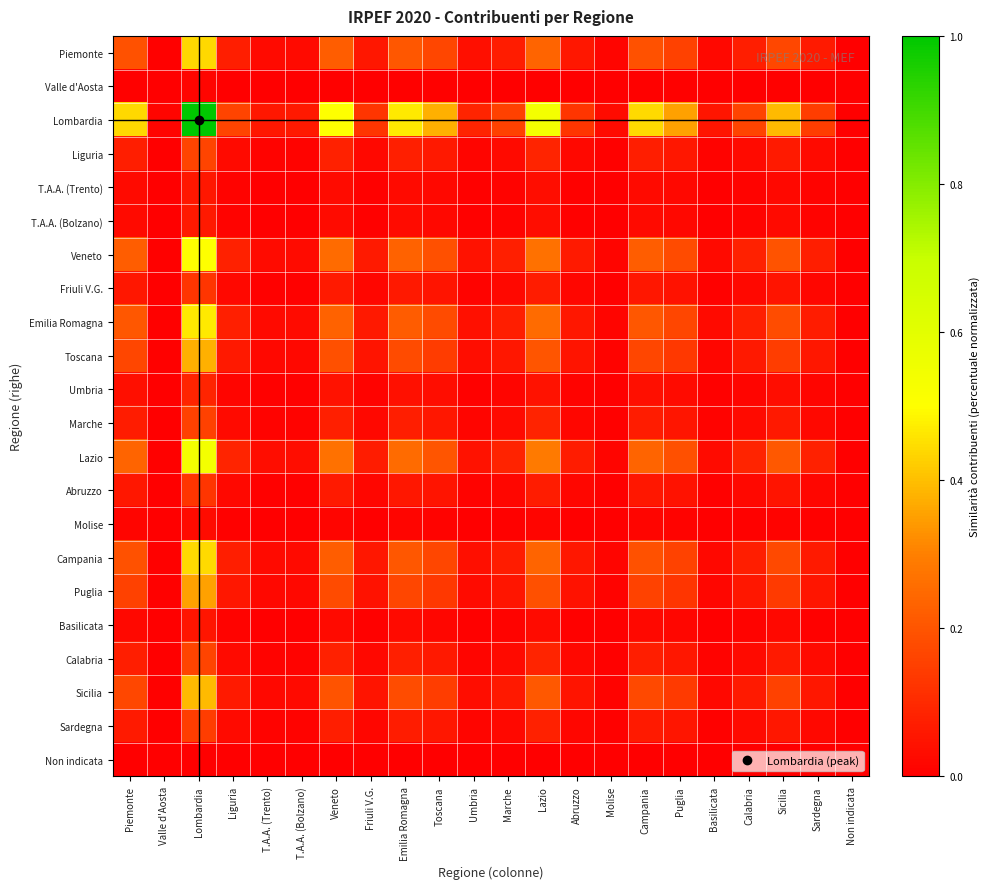

Reading left to right, extract all data points from this chart.

Piemonte: Piemonte=0.2	Valle d'Aosta=0.0	Lombardia=0.4	Liguria=0.1	T.A.A. (Trento)=0.0	T.A.A. (Bolzano)=0.0	Veneto=0.2	Friuli V.G.=0.1	Emilia Romagna=0.2	Toscana=0.2	Umbria=0.0	Marche=0.1	Lazio=0.2	Abruzzo=0.1	Molise=0.0	Campania=0.2	Puglia=0.2	Basilicata=0.0	Calabria=0.1	Sicilia=0.2	Sardegna=0.1	Non indicata=0.0
Valle d'Aosta: Piemonte=0.0	Valle d'Aosta=0.0	Lombardia=0.0	Liguria=0.0	T.A.A. (Trento)=0.0	T.A.A. (Bolzano)=0.0	Veneto=0.0	Friuli V.G.=0.0	Emilia Romagna=0.0	Toscana=0.0	Umbria=0.0	Marche=0.0	Lazio=0.0	Abruzzo=0.0	Molise=0.0	Campania=0.0	Puglia=0.0	Basilicata=0.0	Calabria=0.0	Sicilia=0.0	Sardegna=0.0	Non indicata=0.0
Lombardia: Piemonte=0.4	Valle d'Aosta=0.0	Lombardia=1.0	Liguria=0.2	T.A.A. (Trento)=0.1	T.A.A. (Bolzano)=0.1	Veneto=0.5	Friuli V.G.=0.1	Emilia Romagna=0.5	Toscana=0.4	Umbria=0.1	Marche=0.2	Lazio=0.5	Abruzzo=0.1	Molise=0.0	Campania=0.4	Puglia=0.4	Basilicata=0.1	Calabria=0.2	Sicilia=0.4	Sardegna=0.1	Non indicata=0.0
Liguria: Piemonte=0.1	Valle d'Aosta=0.0	Lombardia=0.2	Liguria=0.0	T.A.A. (Trento)=0.0	T.A.A. (Bolzano)=0.0	Veneto=0.1	Friuli V.G.=0.0	Emilia Romagna=0.1	Toscana=0.1	Umbria=0.0	Marche=0.0	Lazio=0.1	Abruzzo=0.0	Molise=0.0	Campania=0.1	Puglia=0.1	Basilicata=0.0	Calabria=0.0	Sicilia=0.1	Sardegna=0.0	Non indicata=0.0
T.A.A. (Trento): Piemonte=0.0	Valle d'Aosta=0.0	Lombardia=0.1	Liguria=0.0	T.A.A. (Trento)=0.0	T.A.A. (Bolzano)=0.0	Veneto=0.0	Friuli V.G.=0.0	Emilia Romagna=0.0	Toscana=0.0	Umbria=0.0	Marche=0.0	Lazio=0.0	Abruzzo=0.0	Molise=0.0	Campania=0.0	Puglia=0.0	Basilicata=0.0	Calabria=0.0	Sicilia=0.0	Sardegna=0.0	Non indicata=0.0
T.A.A. (Bolzano): Piemonte=0.0	Valle d'Aosta=0.0	Lombardia=0.1	Liguria=0.0	T.A.A. (Trento)=0.0	T.A.A. (Bolzano)=0.0	Veneto=0.0	Friuli V.G.=0.0	Emilia Romagna=0.0	Toscana=0.0	Umbria=0.0	Marche=0.0	Lazio=0.0	Abruzzo=0.0	Molise=0.0	Campania=0.0	Puglia=0.0	Basilicata=0.0	Calabria=0.0	Sicilia=0.0	Sardegna=0.0	Non indicata=0.0
Veneto: Piemonte=0.2	Valle d'Aosta=0.0	Lombardia=0.5	Liguria=0.1	T.A.A. (Trento)=0.0	T.A.A. (Bolzano)=0.0	Veneto=0.2	Friuli V.G.=0.1	Emilia Romagna=0.2	Toscana=0.2	Umbria=0.0	Marche=0.1	Lazio=0.3	Abruzzo=0.1	Molise=0.0	Campania=0.2	Puglia=0.2	Basilicata=0.0	Calabria=0.1	Sicilia=0.2	Sardegna=0.1	Non indicata=0.0
Friuli V.G.: Piemonte=0.1	Valle d'Aosta=0.0	Lombardia=0.1	Liguria=0.0	T.A.A. (Trento)=0.0	T.A.A. (Bolzano)=0.0	Veneto=0.1	Friuli V.G.=0.0	Emilia Romagna=0.1	Toscana=0.0	Umbria=0.0	Marche=0.0	Lazio=0.1	Abruzzo=0.0	Molise=0.0	Campania=0.1	Puglia=0.0	Basilicata=0.0	Calabria=0.0	Sicilia=0.1	Sardegna=0.0	Non indicata=0.0
Emilia Romagna: Piemonte=0.2	Valle d'Aosta=0.0	Lombardia=0.5	Liguria=0.1	T.A.A. (Trento)=0.0	T.A.A. (Bolzano)=0.0	Veneto=0.2	Friuli V.G.=0.1	Emilia Romagna=0.2	Toscana=0.2	Umbria=0.0	Marche=0.1	Lazio=0.3	Abruzzo=0.1	Molise=0.0	Campania=0.2	Puglia=0.2	Basilicata=0.0	Calabria=0.1	Sicilia=0.2	Sardegna=0.1	Non indicata=0.0
Toscana: Piemonte=0.2	Valle d'Aosta=0.0	Lombardia=0.4	Liguria=0.1	T.A.A. (Trento)=0.0	T.A.A. (Bolzano)=0.0	Veneto=0.2	Friuli V.G.=0.0	Emilia Romagna=0.2	Toscana=0.1	Umbria=0.0	Marche=0.1	Lazio=0.2	Abruzzo=0.0	Molise=0.0	Campania=0.2	Puglia=0.1	Basilicata=0.0	Calabria=0.1	Sicilia=0.1	Sardegna=0.1	Non indicata=0.0
Umbria: Piemonte=0.0	Valle d'Aosta=0.0	Lombardia=0.1	Liguria=0.0	T.A.A. (Trento)=0.0	T.A.A. (Bolzano)=0.0	Veneto=0.0	Friuli V.G.=0.0	Emilia Romagna=0.0	Toscana=0.0	Umbria=0.0	Marche=0.0	Lazio=0.0	Abruzzo=0.0	Molise=0.0	Campania=0.0	Puglia=0.0	Basilicata=0.0	Calabria=0.0	Sicilia=0.0	Sardegna=0.0	Non indicata=0.0
Marche: Piemonte=0.1	Valle d'Aosta=0.0	Lombardia=0.2	Liguria=0.0	T.A.A. (Trento)=0.0	T.A.A. (Bolzano)=0.0	Veneto=0.1	Friuli V.G.=0.0	Emilia Romagna=0.1	Toscana=0.1	Umbria=0.0	Marche=0.0	Lazio=0.1	Abruzzo=0.0	Molise=0.0	Campania=0.1	Puglia=0.1	Basilicata=0.0	Calabria=0.0	Sicilia=0.1	Sardegna=0.0	Non indicata=0.0
Lazio: Piemonte=0.2	Valle d'Aosta=0.0	Lombardia=0.5	Liguria=0.1	T.A.A. (Trento)=0.0	T.A.A. (Bolzano)=0.0	Veneto=0.3	Friuli V.G.=0.1	Emilia Romagna=0.3	Toscana=0.2	Umbria=0.0	Marche=0.1	Lazio=0.3	Abruzzo=0.1	Molise=0.0	Campania=0.2	Puglia=0.2	Basilicata=0.0	Calabria=0.1	Sicilia=0.2	Sardegna=0.1	Non indicata=0.0
Abruzzo: Piemonte=0.1	Valle d'Aosta=0.0	Lombardia=0.1	Liguria=0.0	T.A.A. (Trento)=0.0	T.A.A. (Bolzano)=0.0	Veneto=0.1	Friuli V.G.=0.0	Emilia Romagna=0.1	Toscana=0.0	Umbria=0.0	Marche=0.0	Lazio=0.1	Abruzzo=0.0	Molise=0.0	Campania=0.1	Puglia=0.0	Basilicata=0.0	Calabria=0.0	Sicilia=0.0	Sardegna=0.0	Non indicata=0.0
Molise: Piemonte=0.0	Valle d'Aosta=0.0	Lombardia=0.0	Liguria=0.0	T.A.A. (Trento)=0.0	T.A.A. (Bolzano)=0.0	Veneto=0.0	Friuli V.G.=0.0	Emilia Romagna=0.0	Toscana=0.0	Umbria=0.0	Marche=0.0	Lazio=0.0	Abruzzo=0.0	Molise=0.0	Campania=0.0	Puglia=0.0	Basilicata=0.0	Calabria=0.0	Sicilia=0.0	Sardegna=0.0	Non indicata=0.0
Campania: Piemonte=0.2	Valle d'Aosta=0.0	Lombardia=0.4	Liguria=0.1	T.A.A. (Trento)=0.0	T.A.A. (Bolzano)=0.0	Veneto=0.2	Friuli V.G.=0.1	Emilia Romagna=0.2	Toscana=0.2	Umbria=0.0	Marche=0.1	Lazio=0.2	Abruzzo=0.1	Molise=0.0	Campania=0.2	Puglia=0.2	Basilicata=0.0	Calabria=0.1	Sicilia=0.2	Sardegna=0.1	Non indicata=0.0
Puglia: Piemonte=0.2	Valle d'Aosta=0.0	Lombardia=0.4	Liguria=0.1	T.A.A. (Trento)=0.0	T.A.A. (Bolzano)=0.0	Veneto=0.2	Friuli V.G.=0.0	Emilia Romagna=0.2	Toscana=0.1	Umbria=0.0	Marche=0.1	Lazio=0.2	Abruzzo=0.0	Molise=0.0	Campania=0.2	Puglia=0.1	Basilicata=0.0	Calabria=0.1	Sicilia=0.1	Sardegna=0.1	Non indicata=0.0
Basilicata: Piemonte=0.0	Valle d'Aosta=0.0	Lombardia=0.1	Liguria=0.0	T.A.A. (Trento)=0.0	T.A.A. (Bolzano)=0.0	Veneto=0.0	Friuli V.G.=0.0	Emilia Romagna=0.0	Toscana=0.0	Umbria=0.0	Marche=0.0	Lazio=0.0	Abruzzo=0.0	Molise=0.0	Campania=0.0	Puglia=0.0	Basilicata=0.0	Calabria=0.0	Sicilia=0.0	Sardegna=0.0	Non indicata=0.0
Calabria: Piemonte=0.1	Valle d'Aosta=0.0	Lombardia=0.2	Liguria=0.0	T.A.A. (Trento)=0.0	T.A.A. (Bolzano)=0.0	Veneto=0.1	Friuli V.G.=0.0	Emilia Romagna=0.1	Toscana=0.1	Umbria=0.0	Marche=0.0	Lazio=0.1	Abruzzo=0.0	Molise=0.0	Campania=0.1	Puglia=0.1	Basilicata=0.0	Calabria=0.0	Sicilia=0.1	Sardegna=0.0	Non indicata=0.0
Sicilia: Piemonte=0.2	Valle d'Aosta=0.0	Lombardia=0.4	Liguria=0.1	T.A.A. (Trento)=0.0	T.A.A. (Bolzano)=0.0	Veneto=0.2	Friuli V.G.=0.1	Emilia Romagna=0.2	Toscana=0.1	Umbria=0.0	Marche=0.1	Lazio=0.2	Abruzzo=0.0	Molise=0.0	Campania=0.2	Puglia=0.1	Basilicata=0.0	Calabria=0.1	Sicilia=0.2	Sardegna=0.1	Non indicata=0.0
Sardegna: Piemonte=0.1	Valle d'Aosta=0.0	Lombardia=0.1	Liguria=0.0	T.A.A. (Trento)=0.0	T.A.A. (Bolzano)=0.0	Veneto=0.1	Friuli V.G.=0.0	Emilia Romagna=0.1	Toscana=0.1	Umbria=0.0	Marche=0.0	Lazio=0.1	Abruzzo=0.0	Molise=0.0	Campania=0.1	Puglia=0.1	Basilicata=0.0	Calabria=0.0	Sicilia=0.1	Sardegna=0.0	Non indicata=0.0
Non indicata: Piemonte=0.0	Valle d'Aosta=0.0	Lombardia=0.0	Liguria=0.0	T.A.A. (Trento)=0.0	T.A.A. (Bolzano)=0.0	Veneto=0.0	Friuli V.G.=0.0	Emilia Romagna=0.0	Toscana=0.0	Umbria=0.0	Marche=0.0	Lazio=0.0	Abruzzo=0.0	Molise=0.0	Campania=0.0	Puglia=0.0	Basilicata=0.0	Calabria=0.0	Sicilia=0.0	Sardegna=0.0	Non indicata=0.0